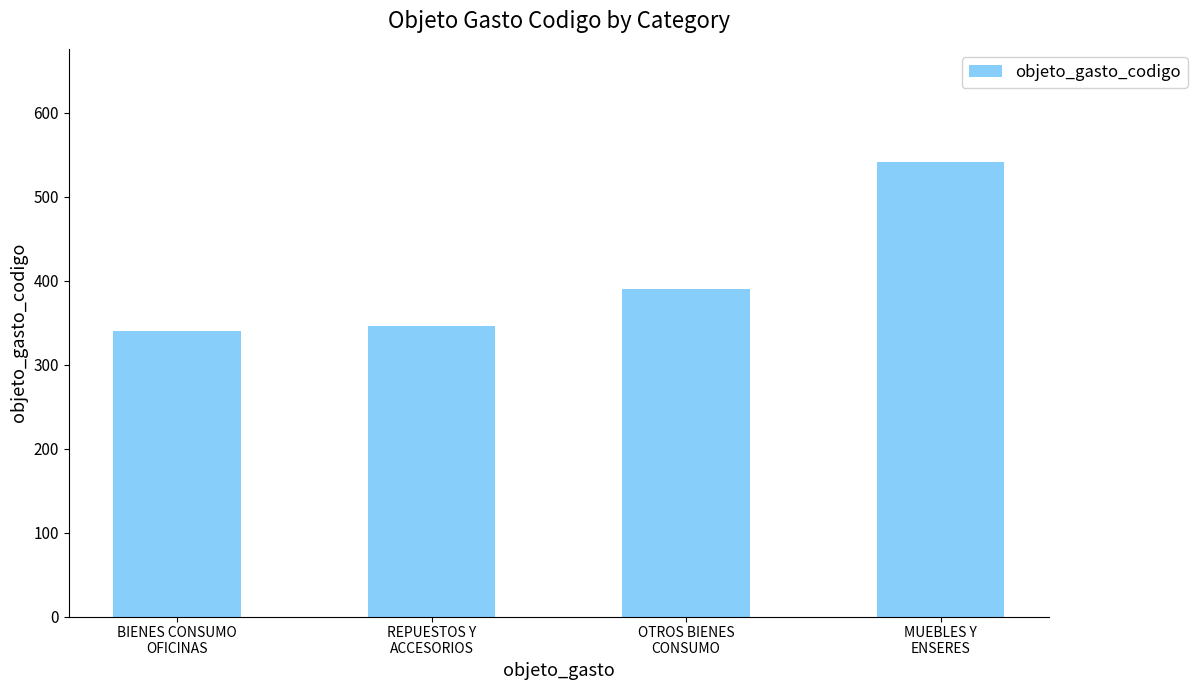

How many distinct data groups are displayed?

1